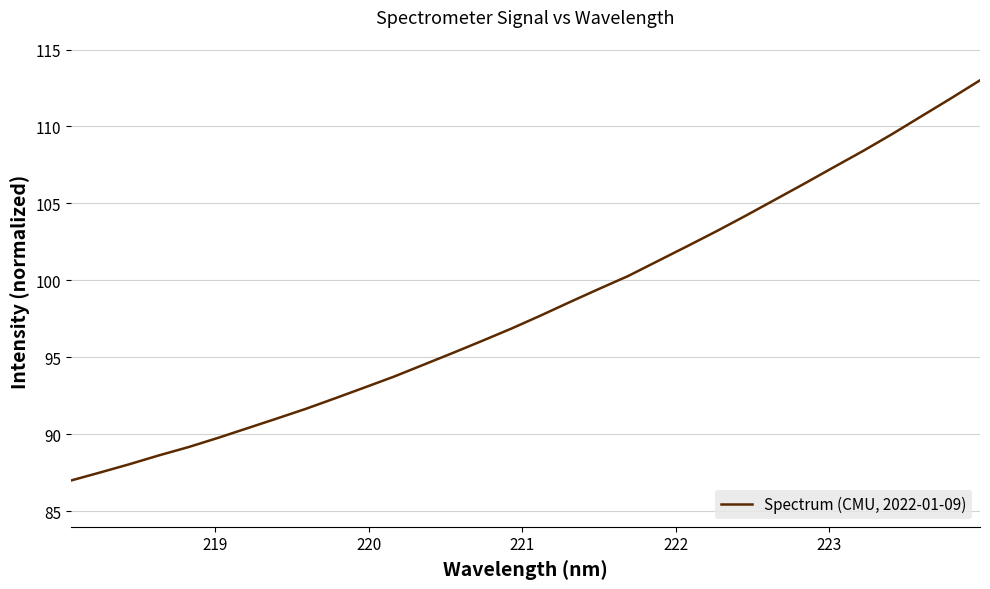

What is the difference between the maximum and minimum values?

26.0